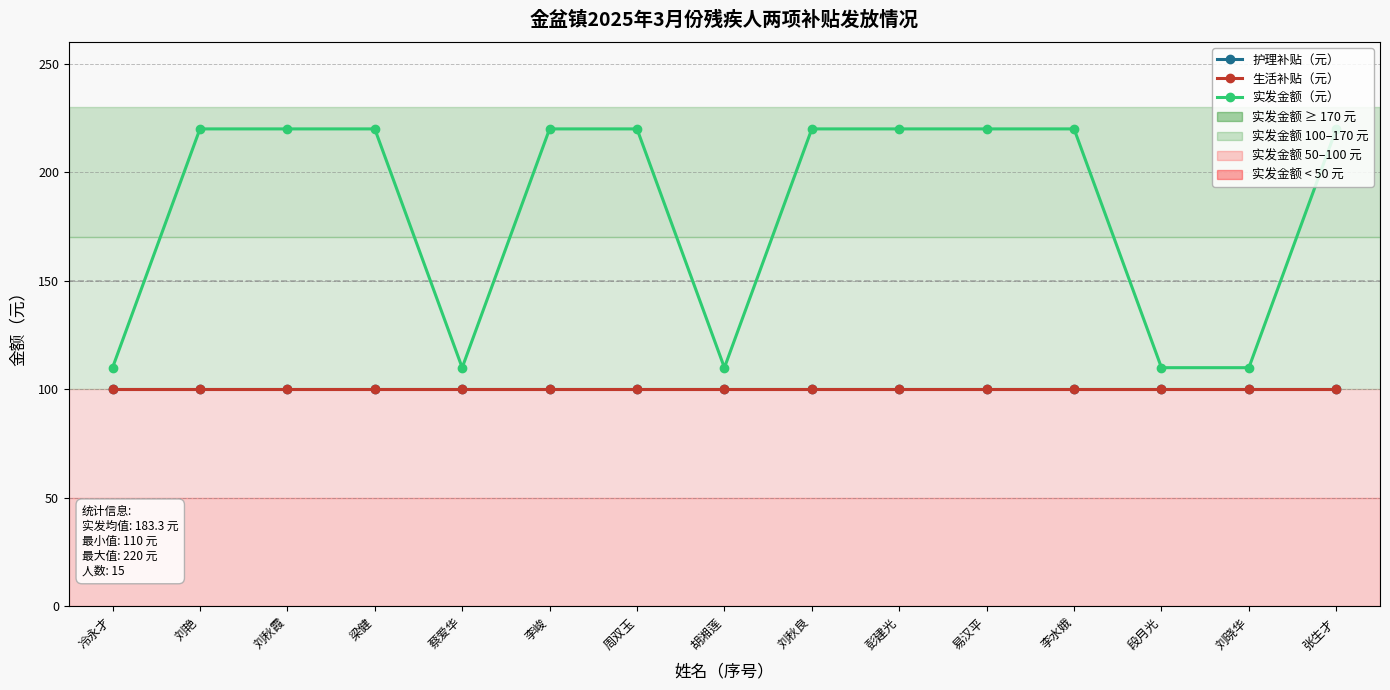

Is this an area chart (filled region under the line)?

No